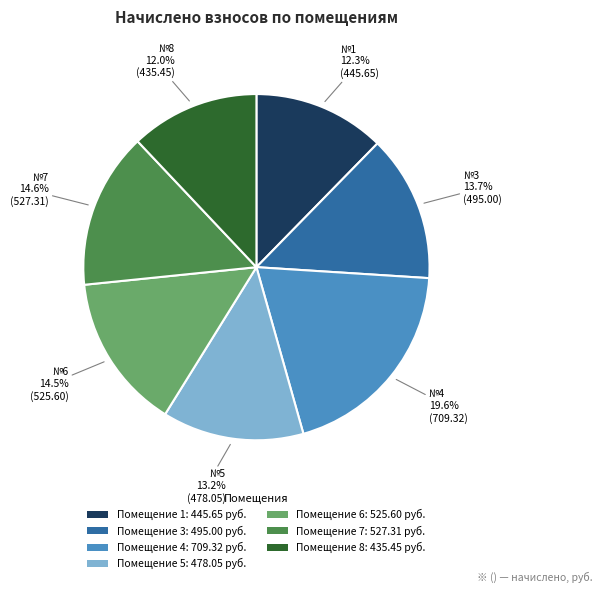

How much of the chart is everything except Помещение 8: 435.45 руб.?

88.0%